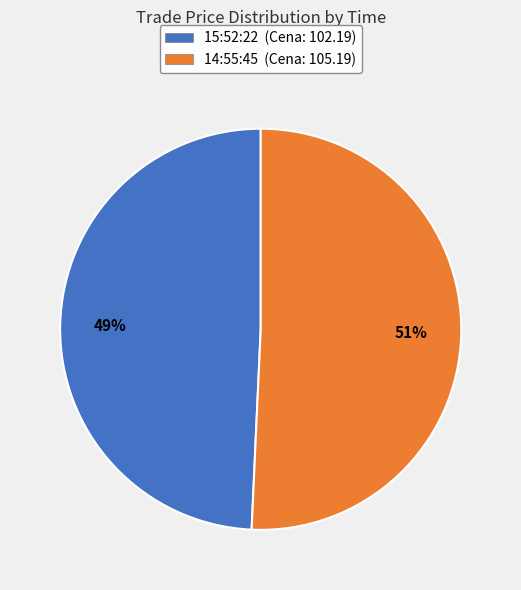

How many segments does this pie chart have?

2